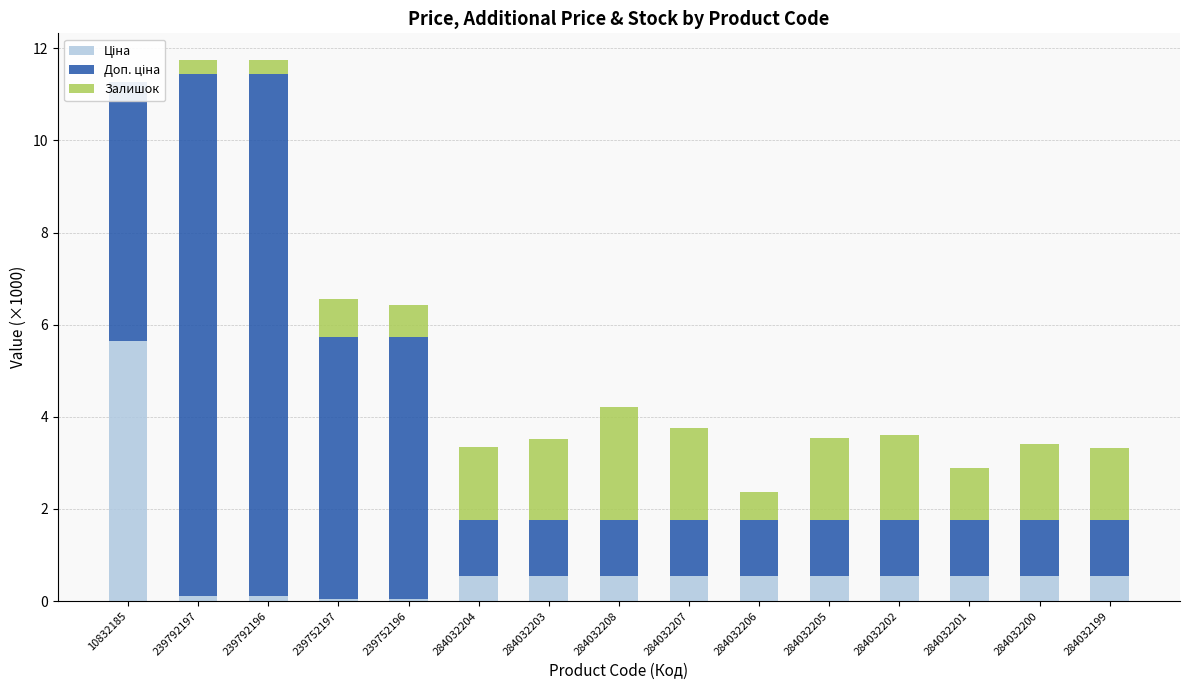

What are all the series names shown in the legend?

Ціна, Доп. ціна, Залишок